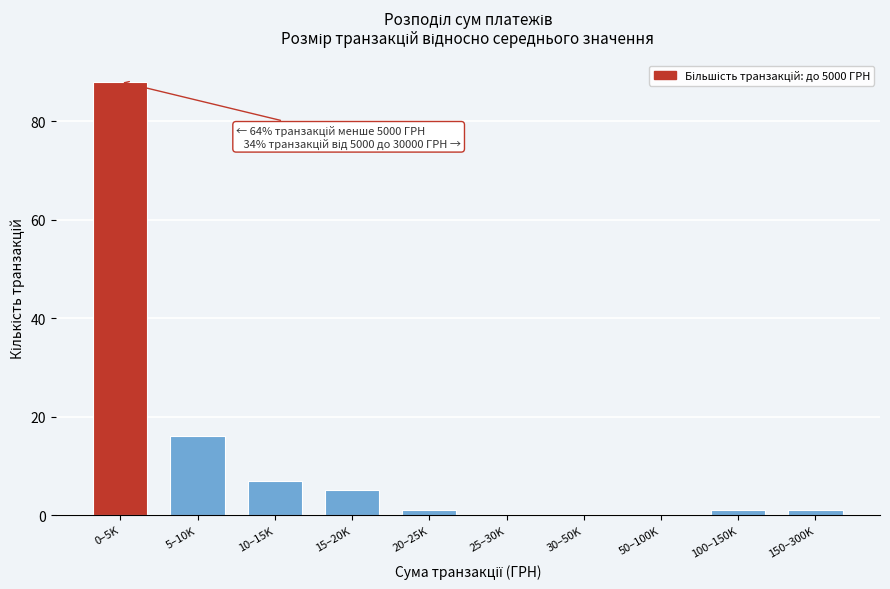

Reading right to left, what are all the values shown in this chart?

150–300K=1	100–150K=1	50–100K=0	30–50K=0	25–30K=0	20–25K=1	15–20K=5	10–15K=7	5–10K=16	0–5K=88